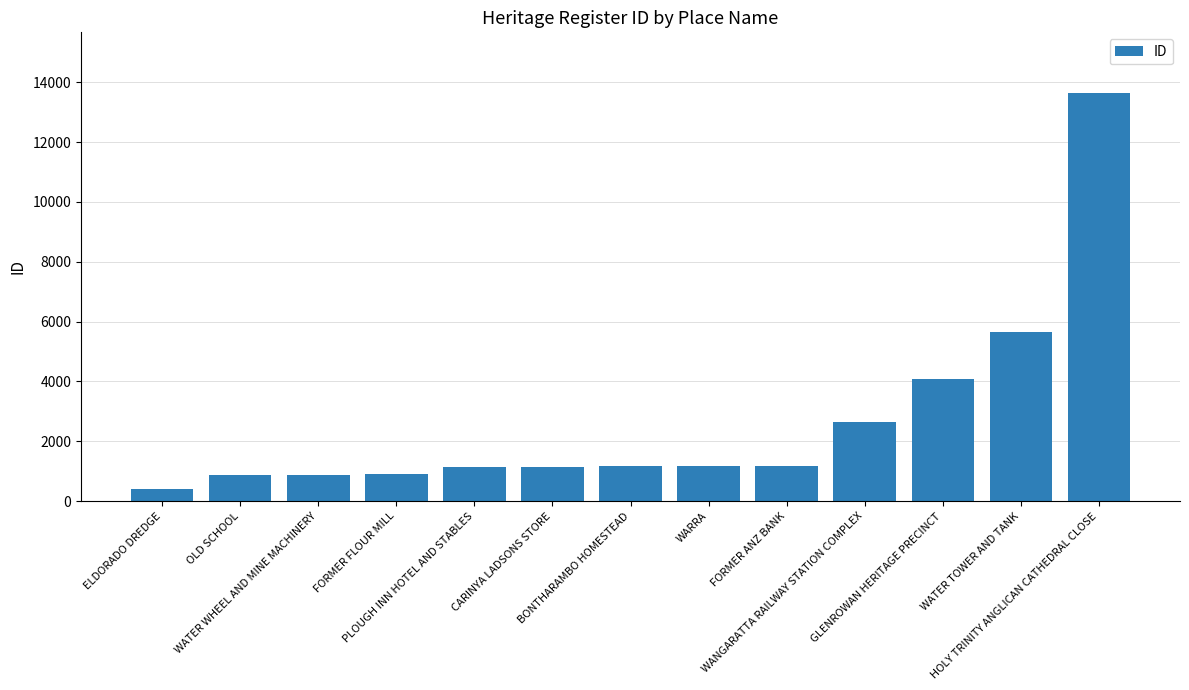

How many categories are shown in the chart?

13